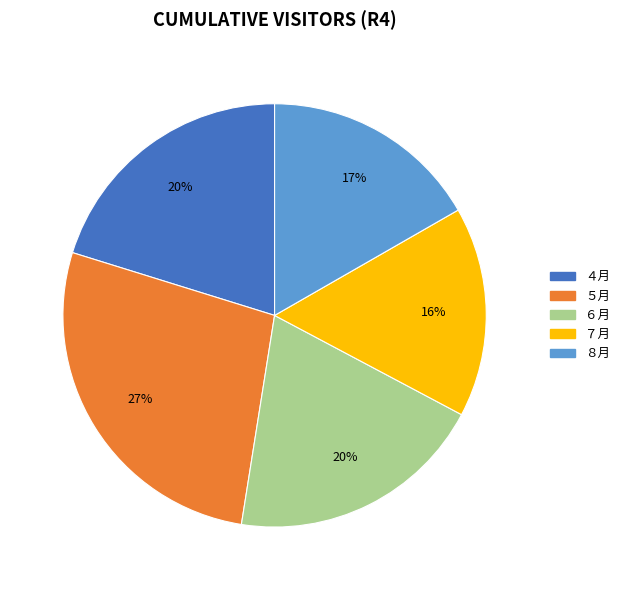

Count the number of slices in the pie.

5